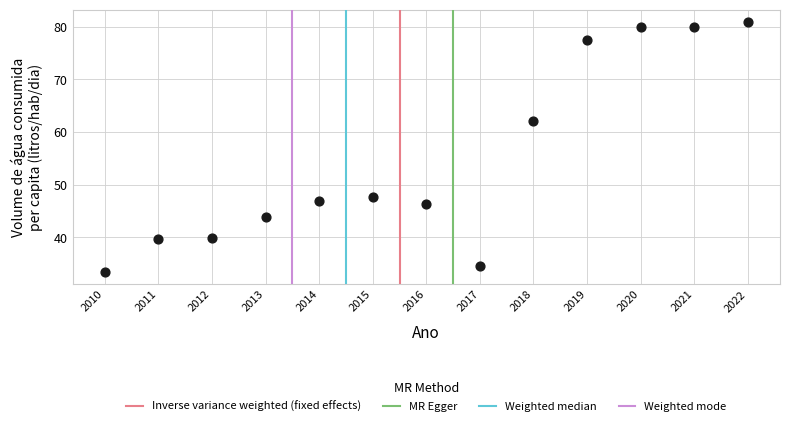

What Y value in the scatter plot is closest to 57?

62.1